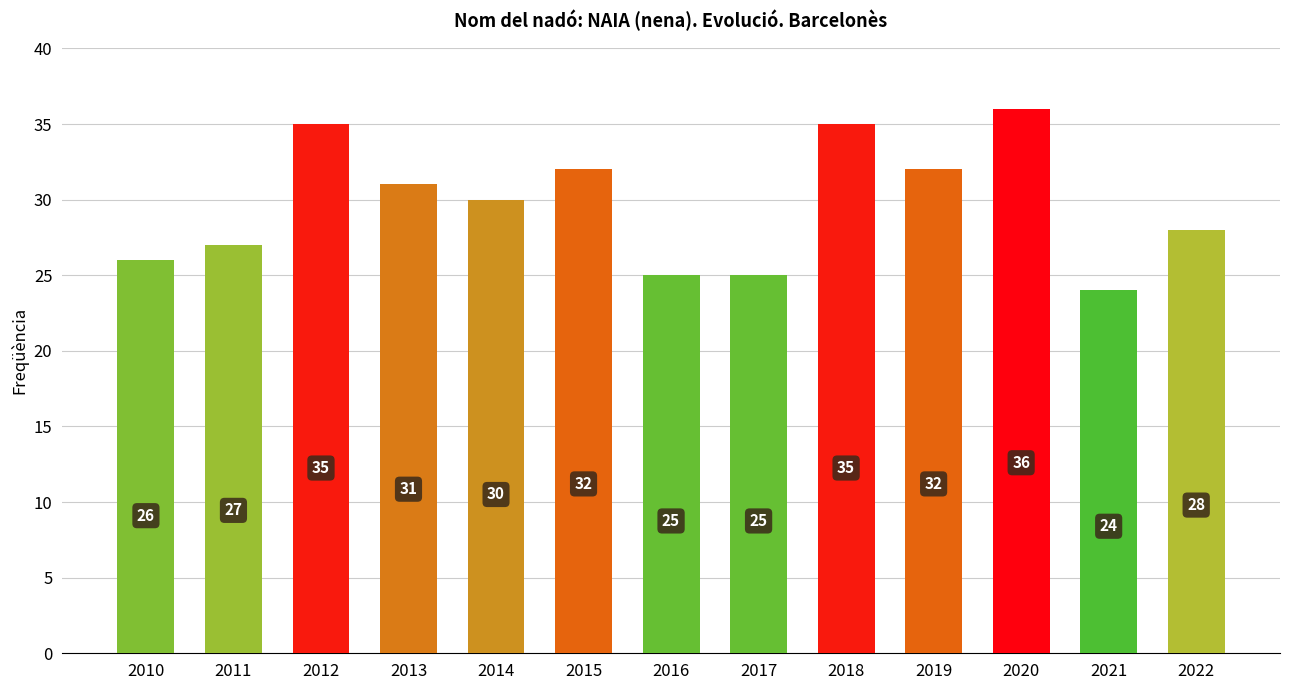

How many values are below 30?

6